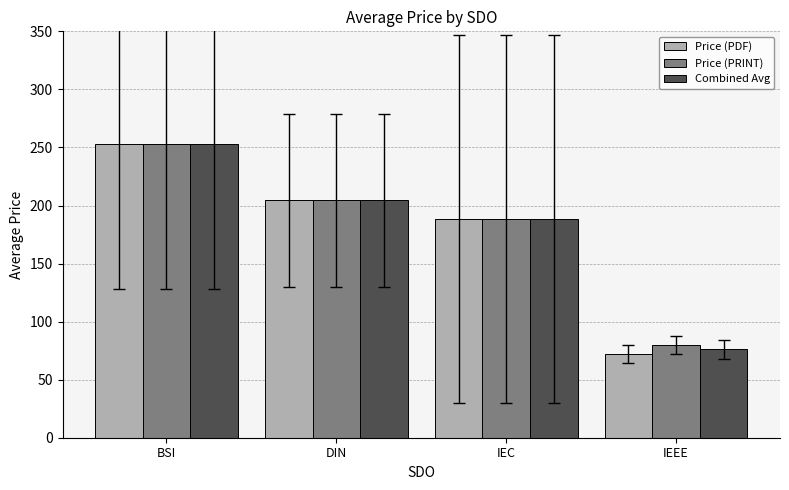

Is the value of Price (PDF) at IEEE greater than the value of Price (PRINT) at BSI?

No